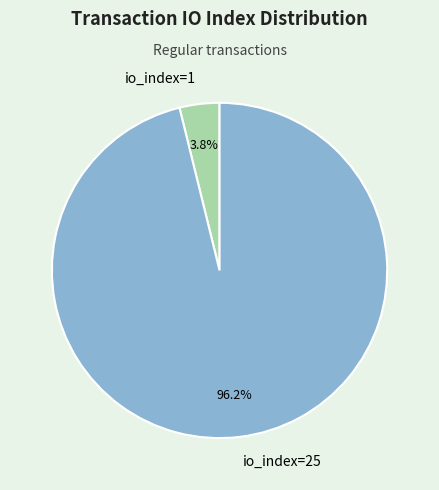

What is the largest slice in the pie chart?

io_index=25